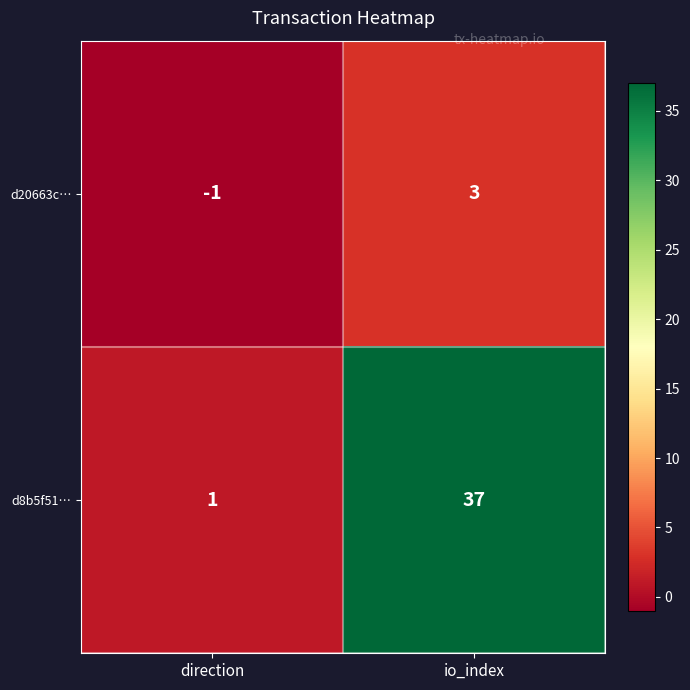

Rank the categories by d20663c… value from lowest to highest.

direction, io_index